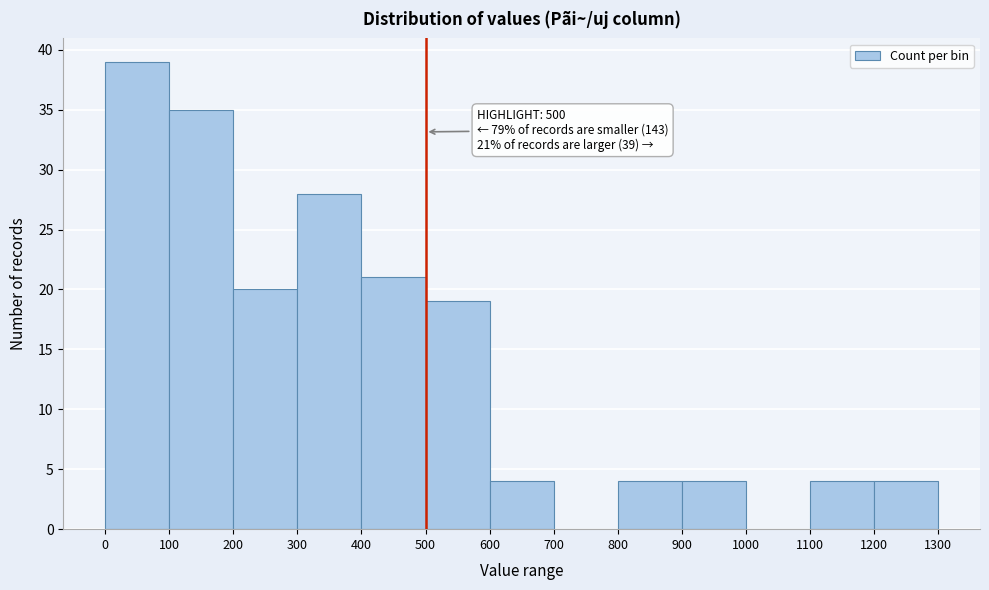

Which range on the x-axis has the tallest bar?

0 to 100